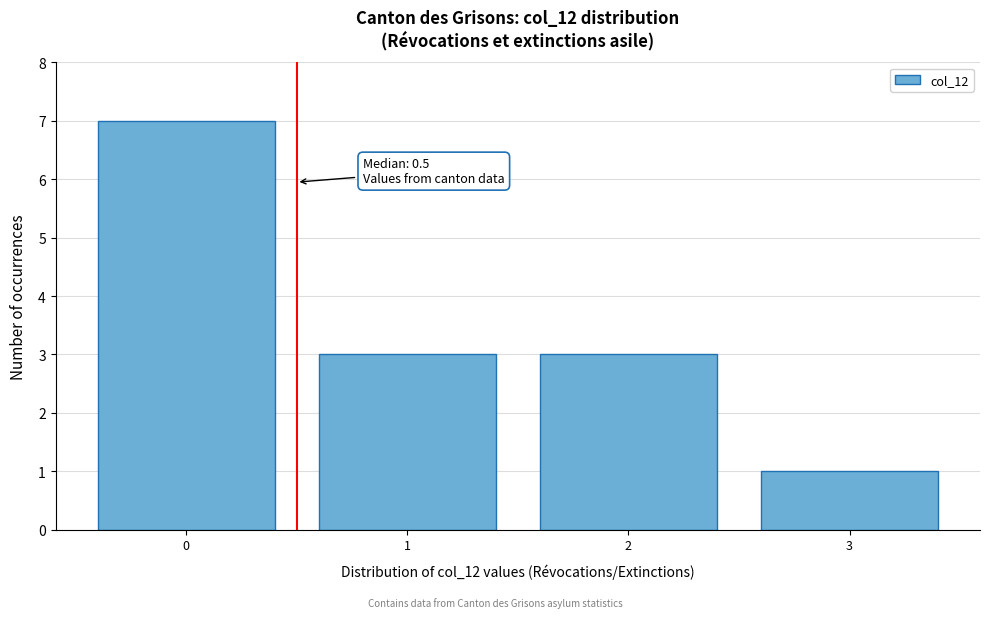

Over which range of the x-axis is the bar tallest?

-0.5 to 0.5